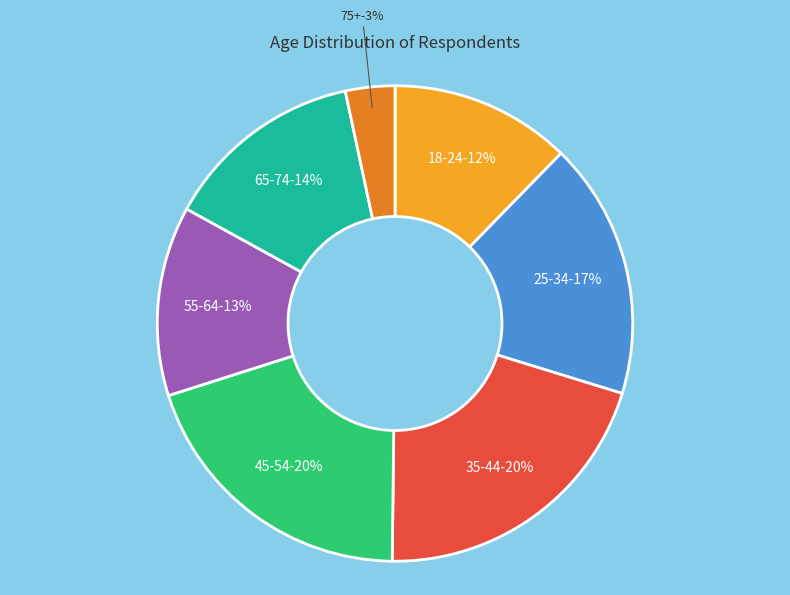

Between 35-44 and 65-74, which is larger?

35-44